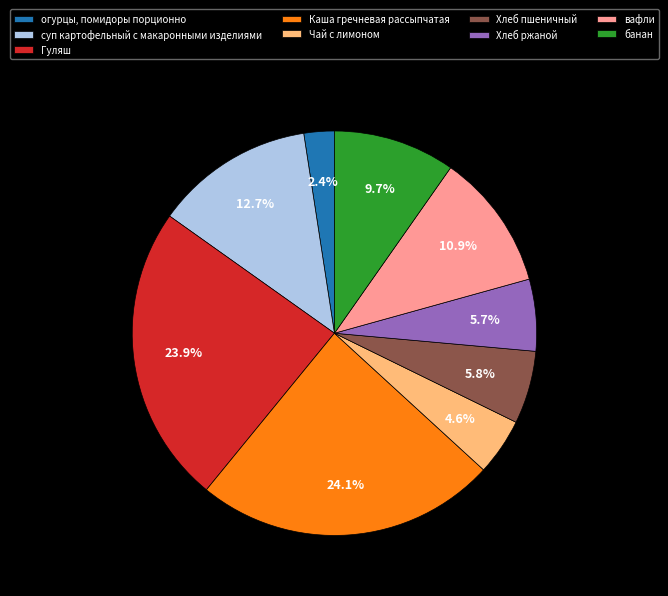

To the nearest percent, what is the average slice percentage?

11%